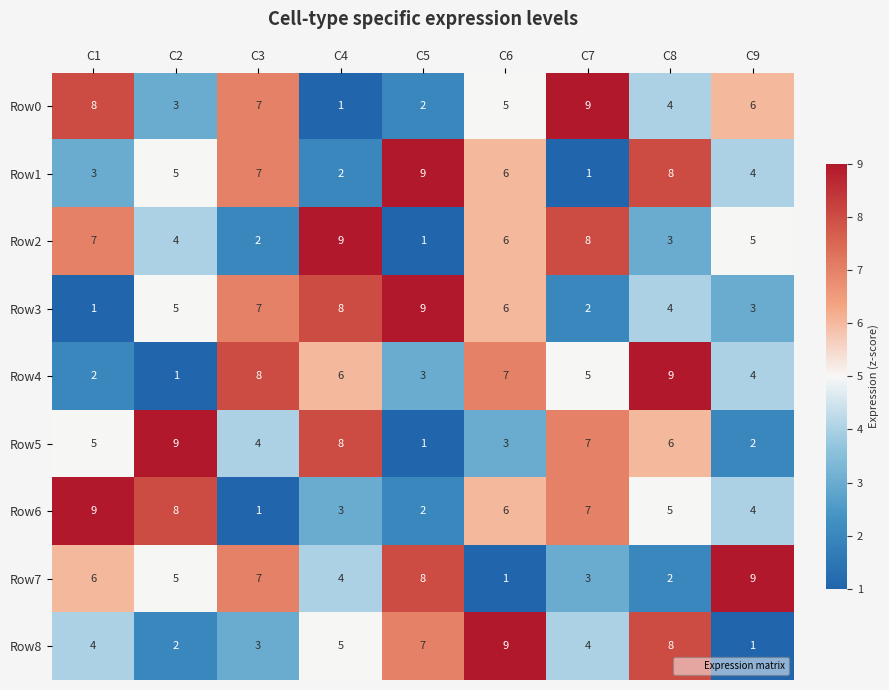

At which label does Row5 reach its minimum?

C5